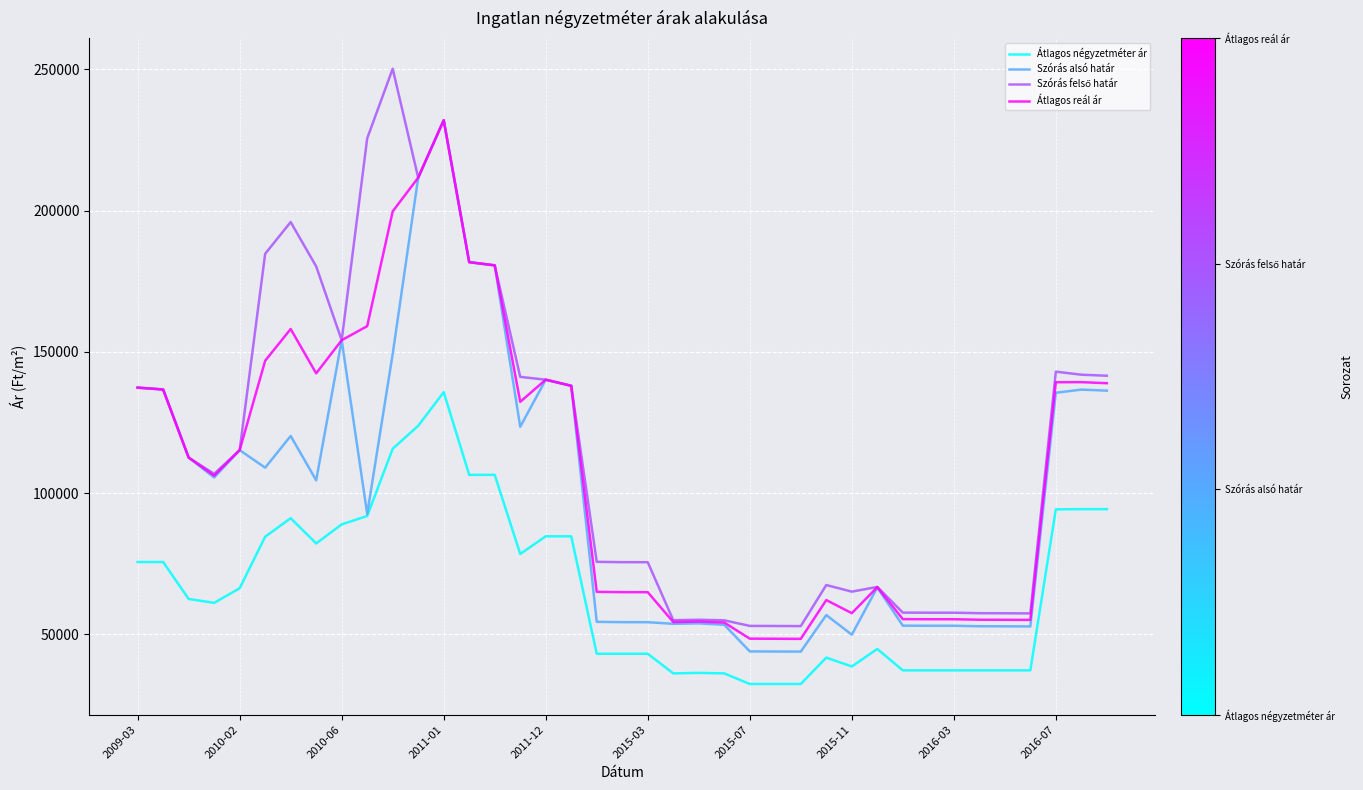

What is the lowest value of the Szórás alsó határ series?

43826